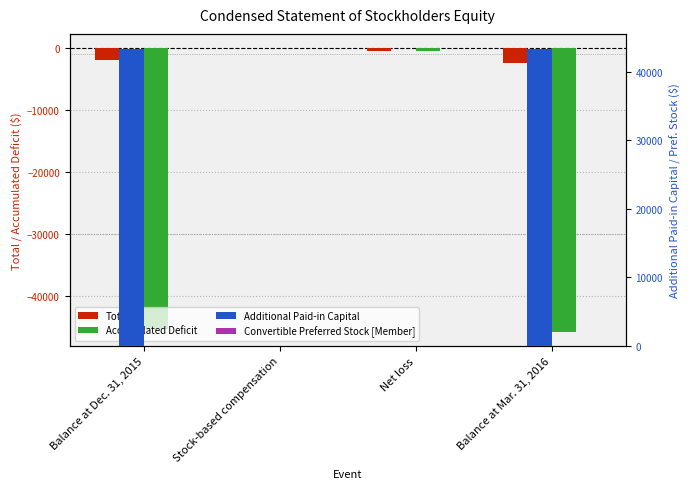

List the series in order of their peak value, lowest first.

Accumulated Deficit, Convertible Preferred Stock [Member], Total, Additional Paid-in Capital